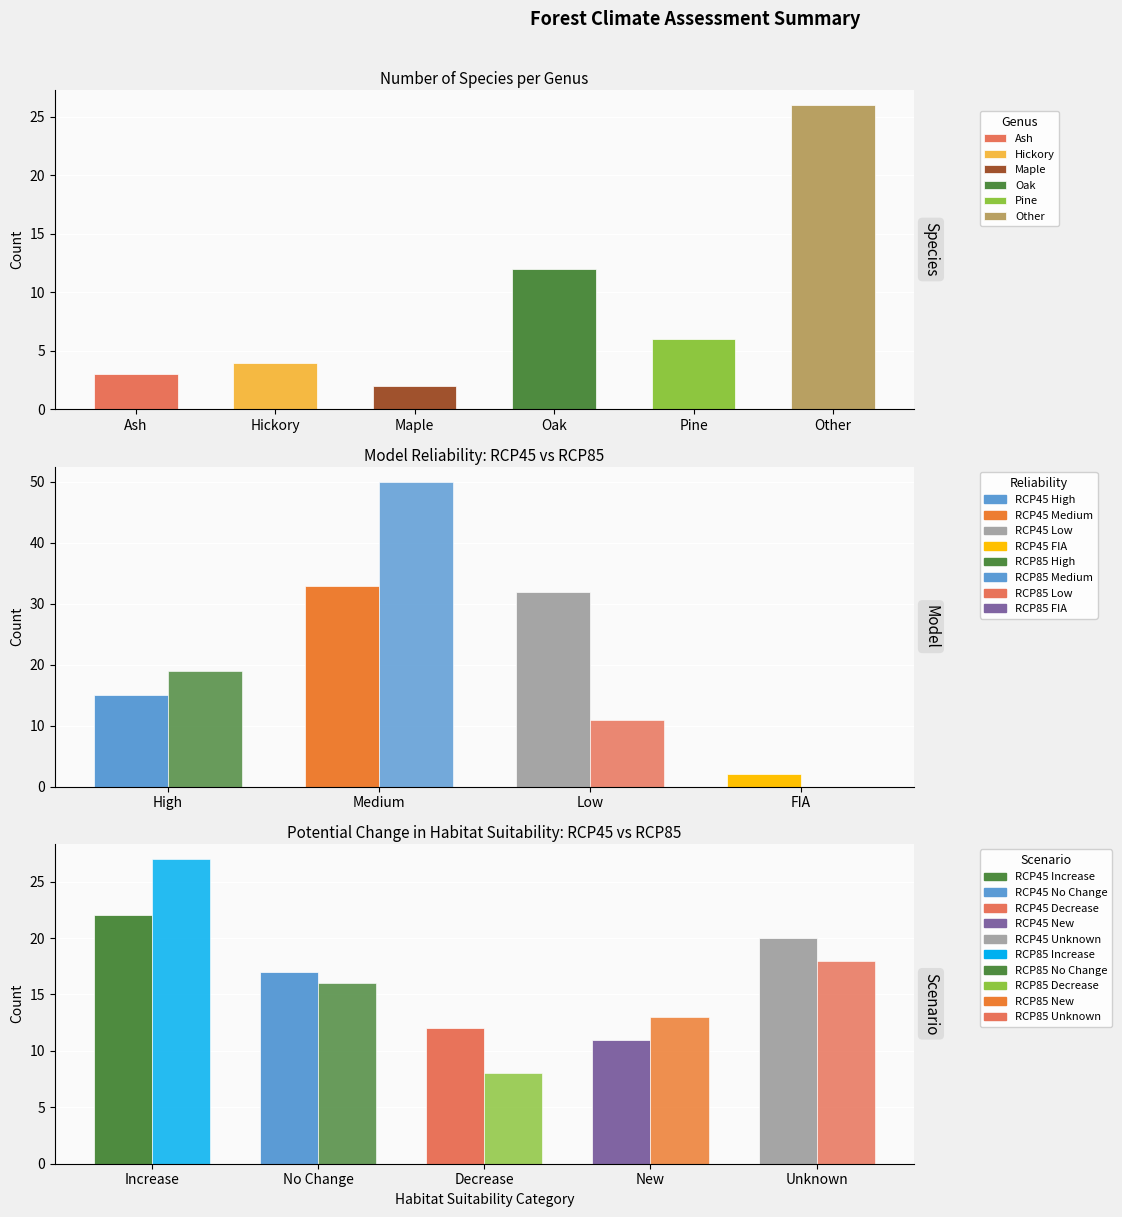

Does the chart contain any negative values?

No